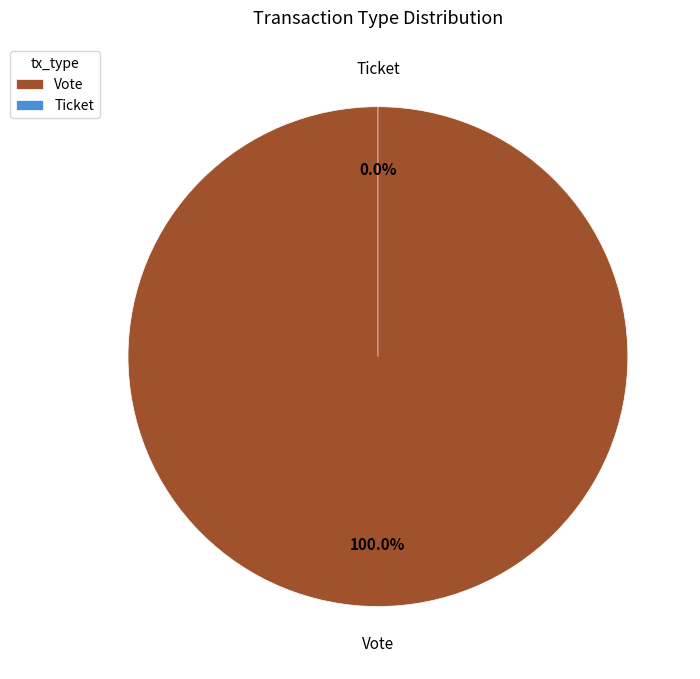

To the nearest percent, what is the difference between the largest and smallest slice percentages?

100%